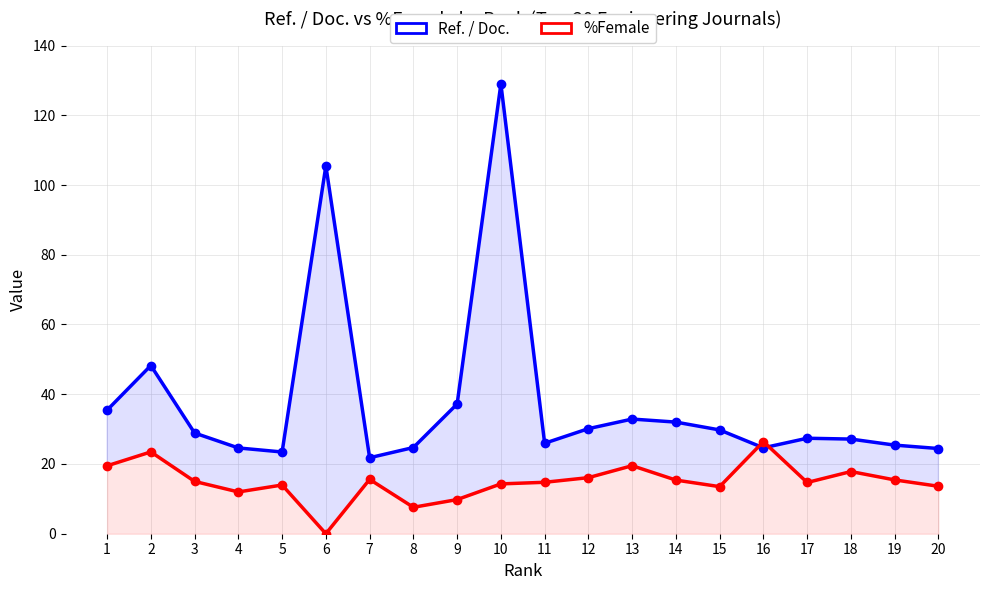

Read the Ref. / Doc. value at 6.

105.5